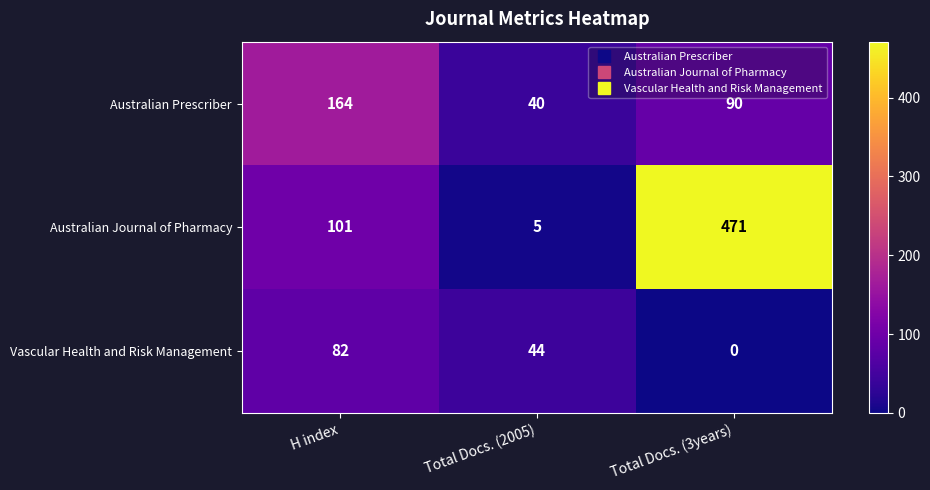

Is it true that Vascular Health and Risk Management equals 0 at Total Docs. (3years)?

True